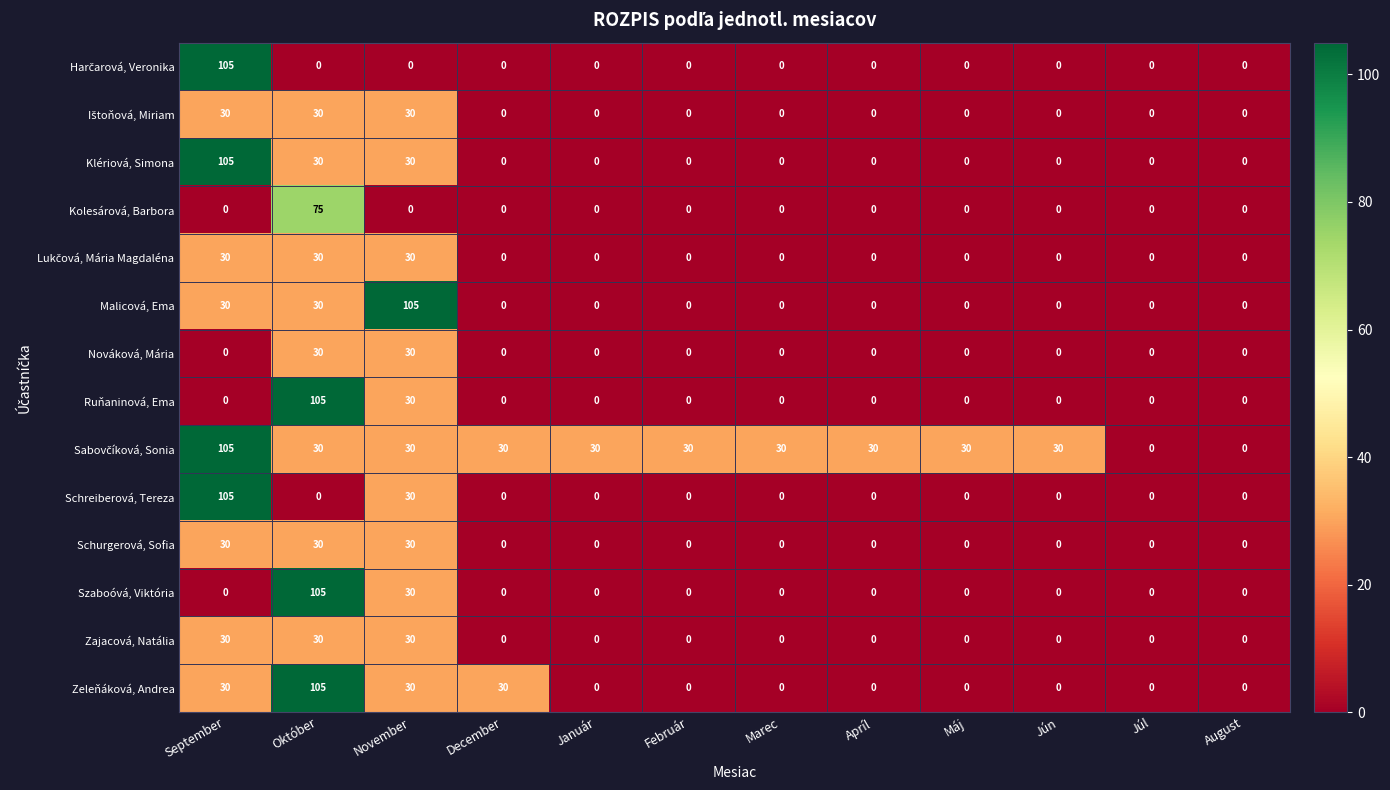

The Zeleňáková, Andrea series shows 40 at November. True or false?

False